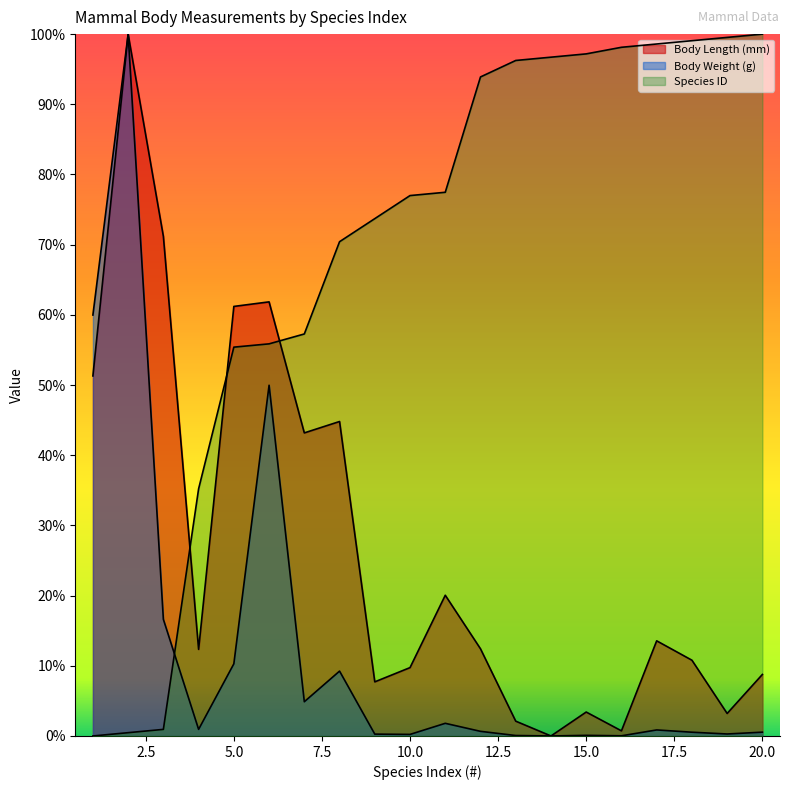

At which category is the sum across all series the highest?

2